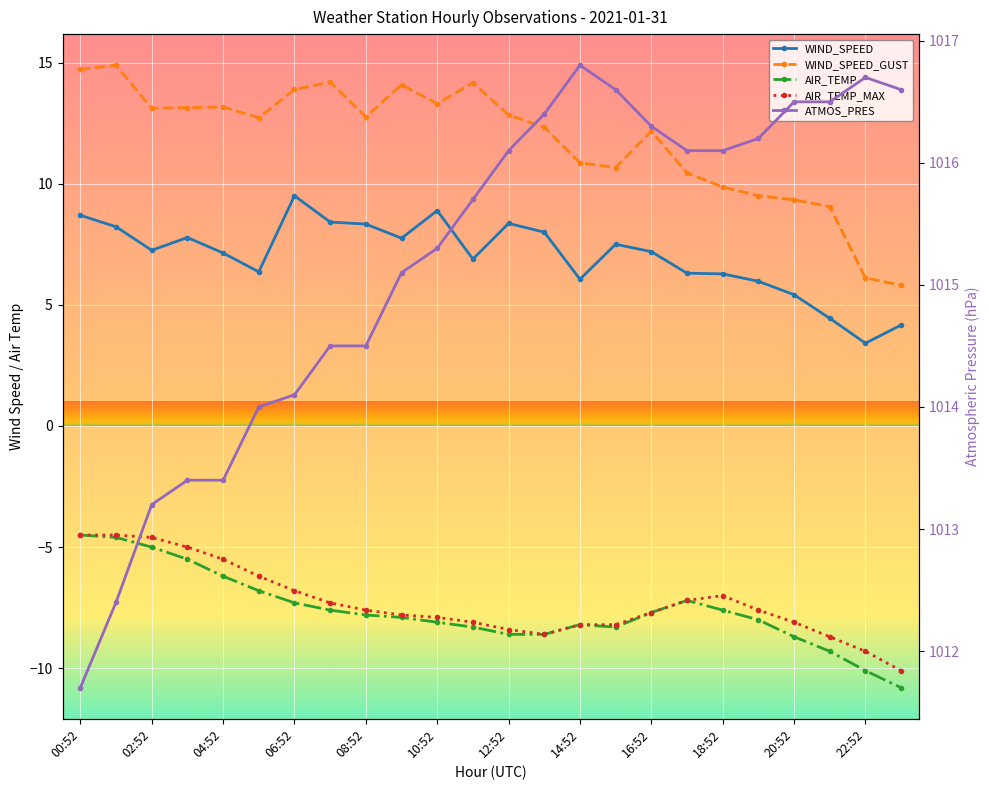

Rank the categories by AIR_TEMP value from highest to lowest.

00:52, 01:52, 02:52, 03:52, 04:52, 05:52, 17:52, 06:52, 07:52, 18:52, 16:52, 08:52, 09:52, 19:52, 10:52, 14:52, 11:52, 15:52, 12:52, 13:52, 20:52, 21:52, 22:52, 23:52